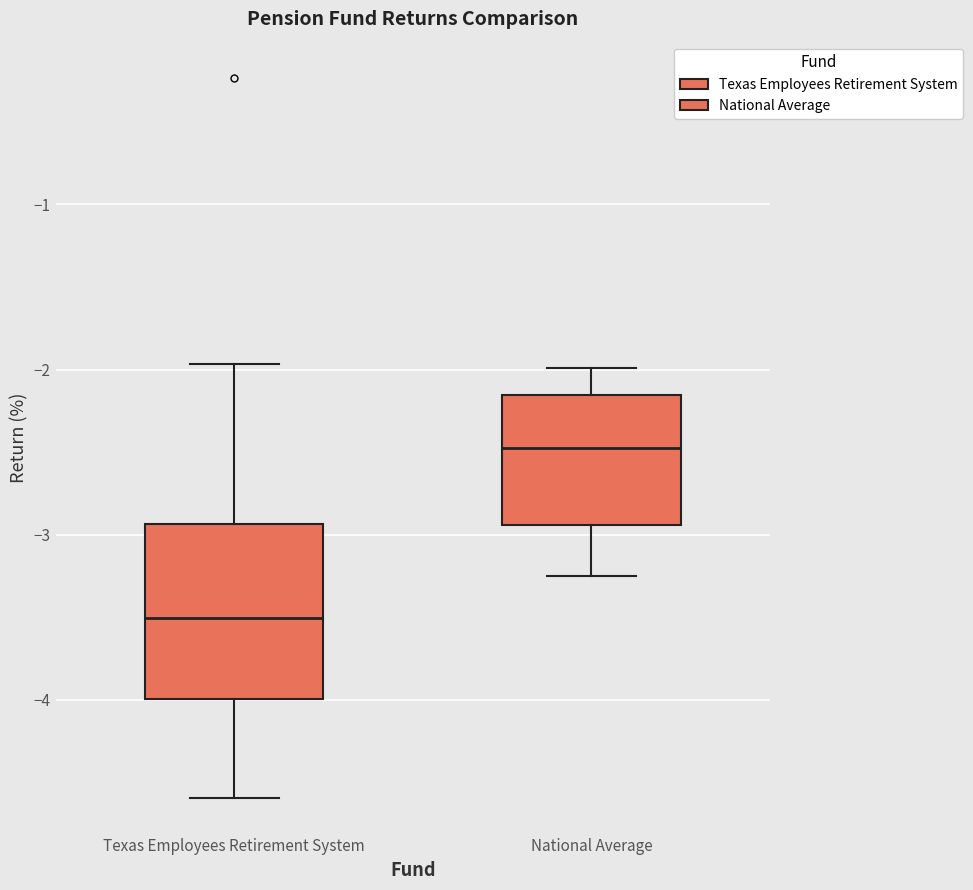

Which box is the tallest, from its lower edge to its upper edge?

Texas Employees Retirement System